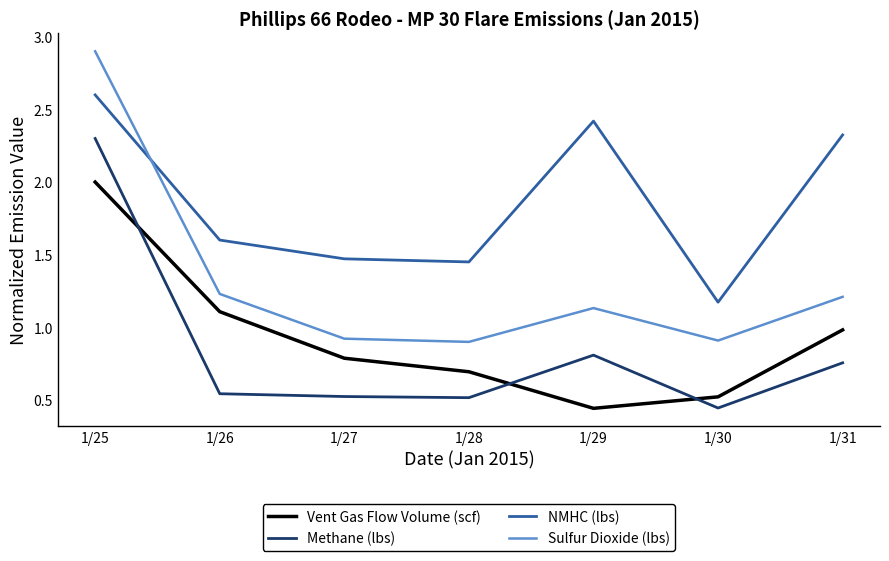

True or false: Vent Gas Flow Volume (scf) and NMHC (lbs) cross at least once.

False